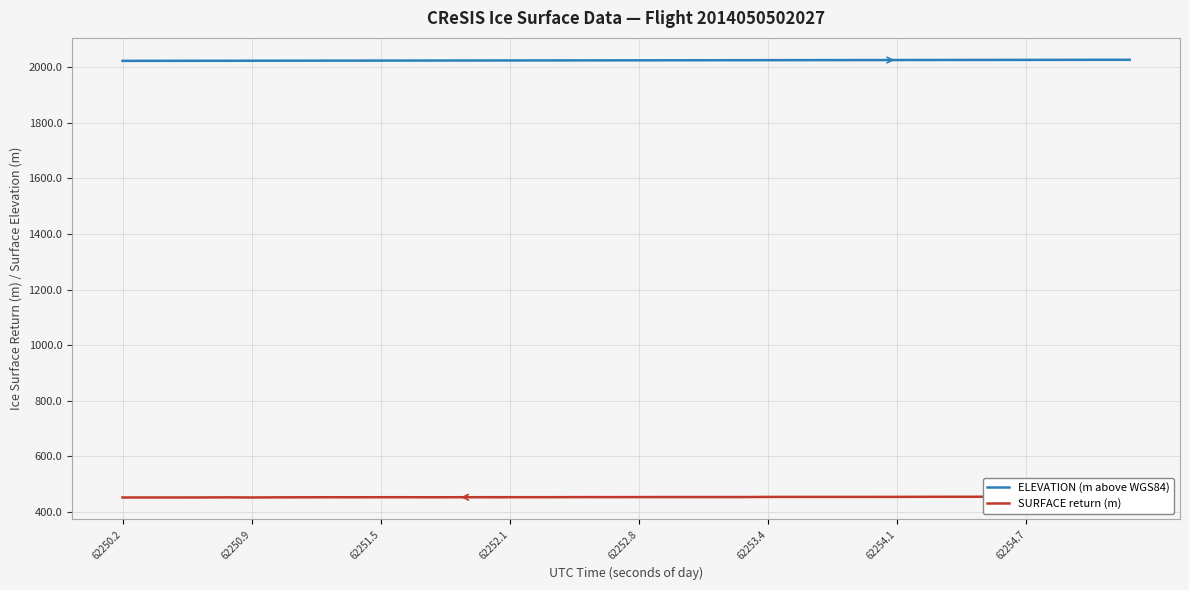

Rank the series by their maximum value, from lowest to highest.

SURFACE return (m), ELEVATION (m above WGS84)